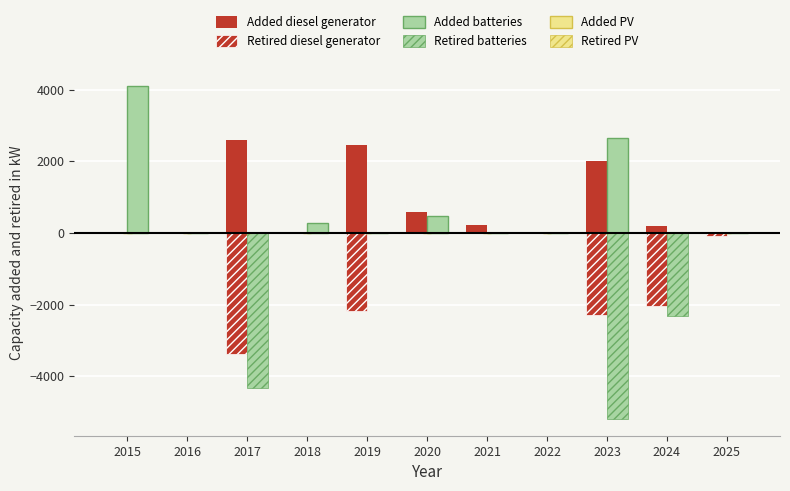

How many values in the Added batteries series exceed 0?

4